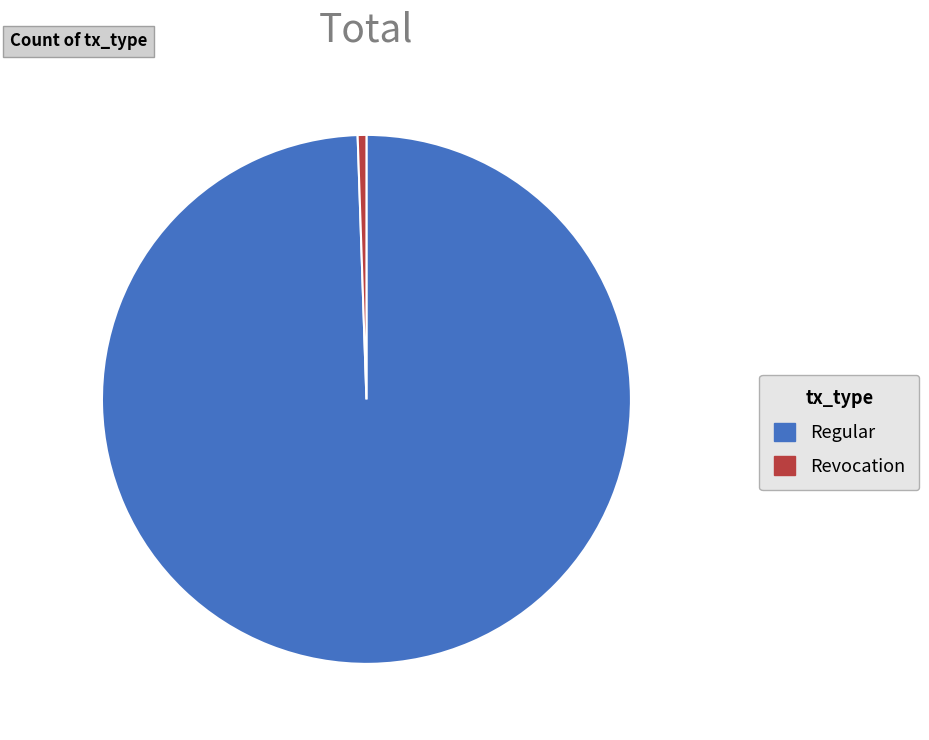

Which slice is the smallest?

Revocation